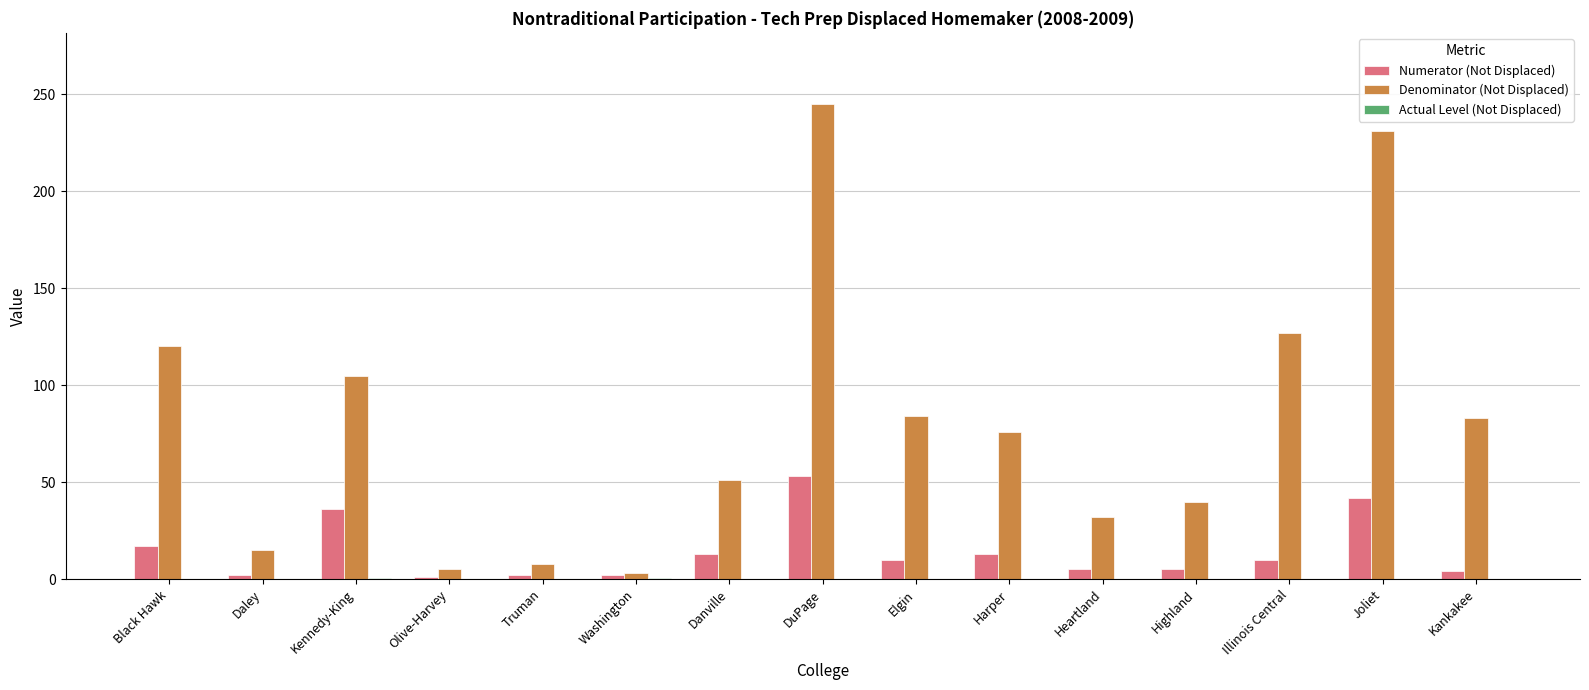

Is it true that Denominator (Not Displaced) equals 105.0 at Kennedy-King?

True